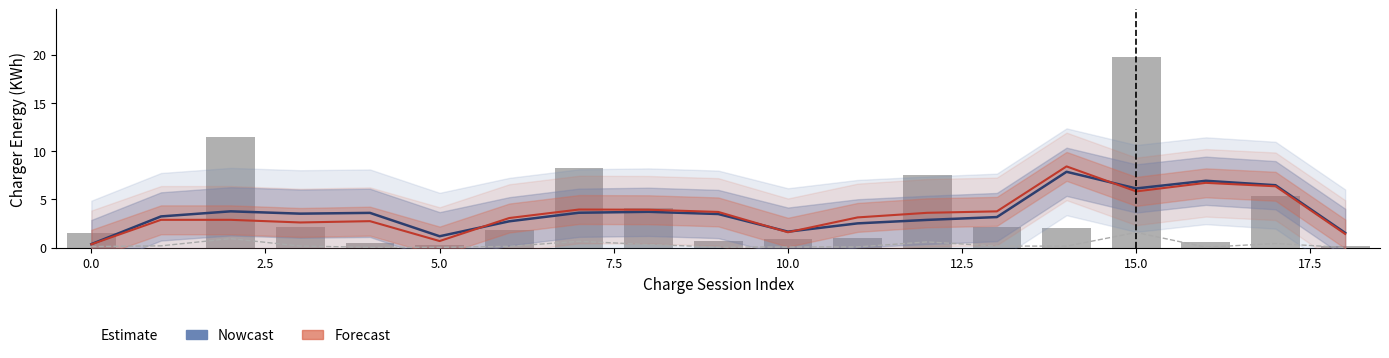

What is the maximum value for Charger Energy (KWh)?

19.8